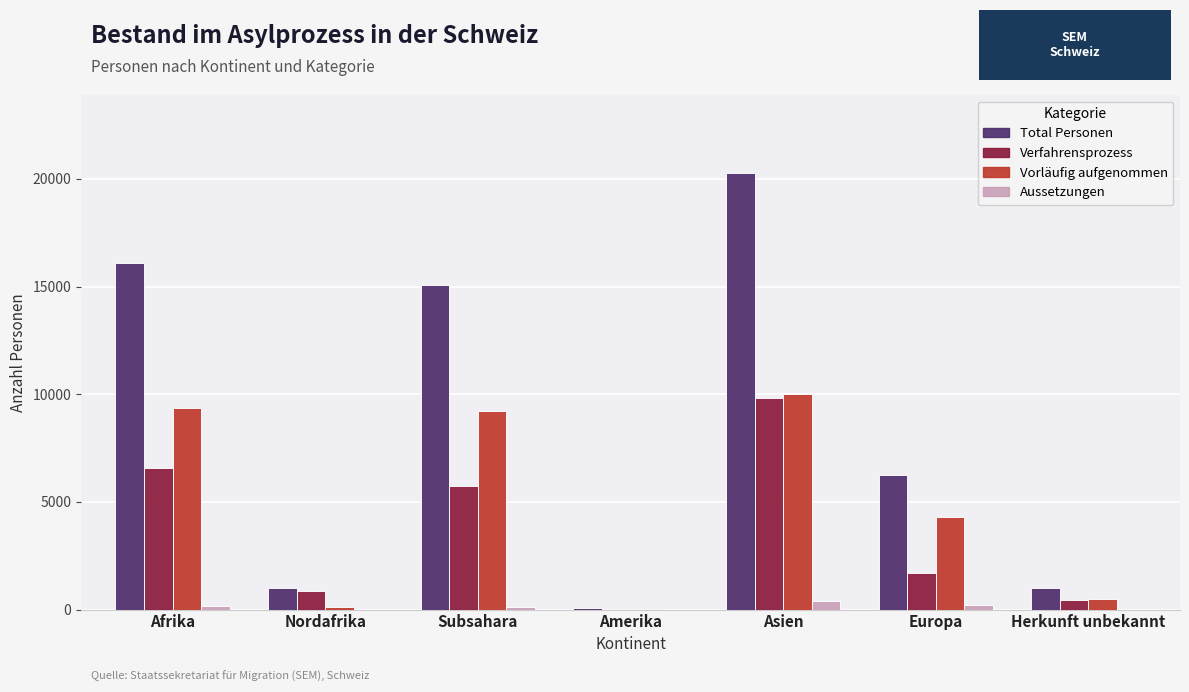

Which series changed the most between Subsahara and Amerika?

Total Personen